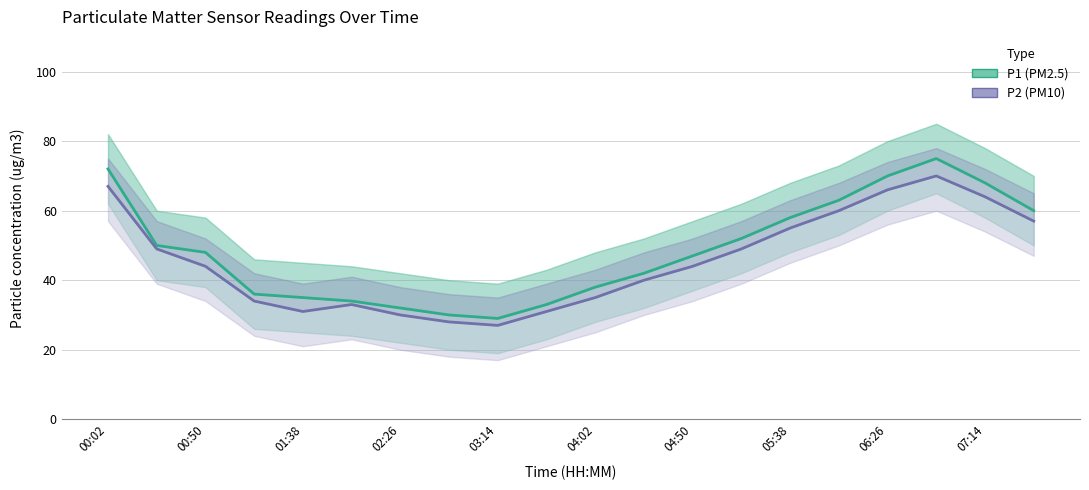

At which category is the sum across all series the highest?

17